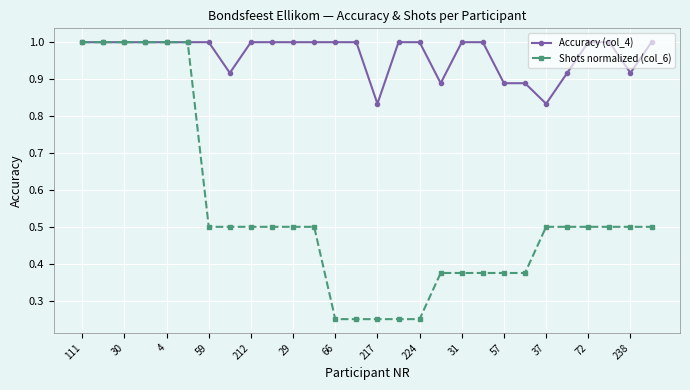

What is the maximum value for Accuracy (col_4)?

1.0